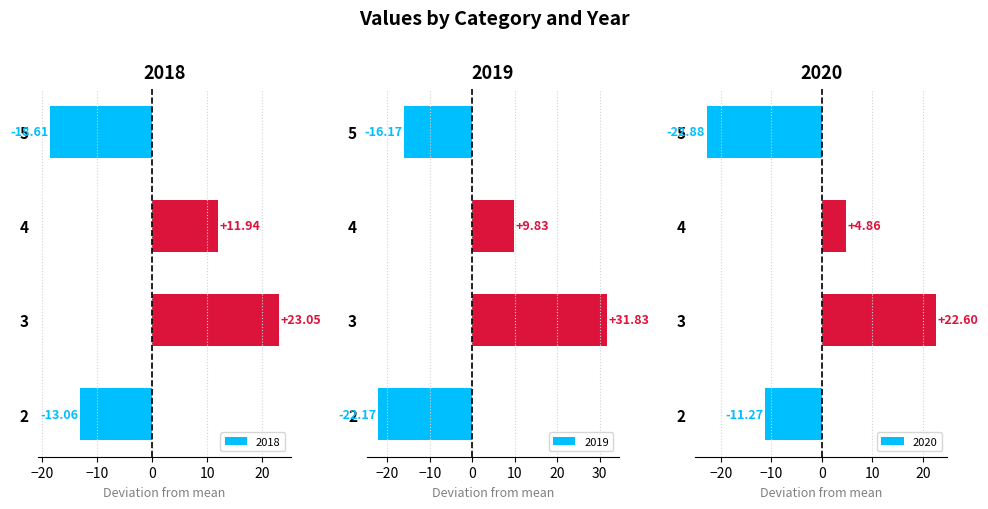

List the series in order of their peak value, highest first.

2019, 2018, 2020